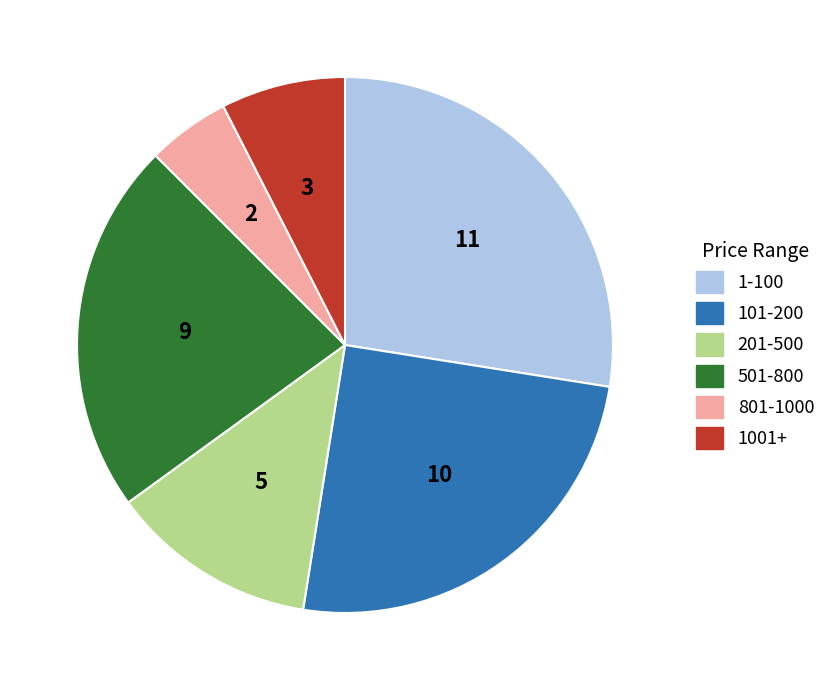

Is there any slice that represents more than half of the pie?

No